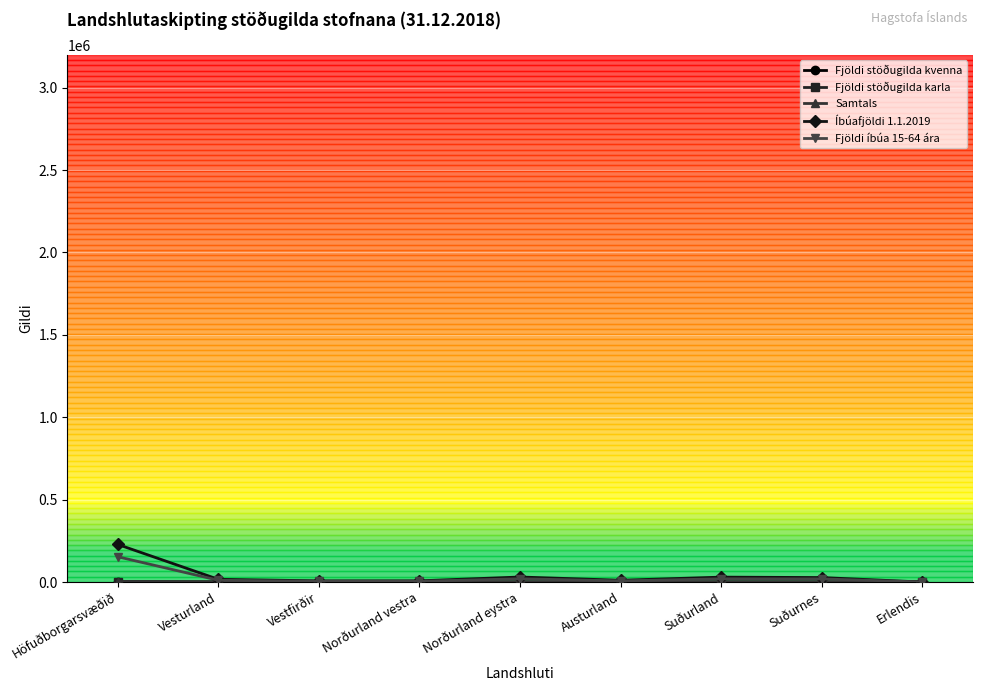

Which series has the largest range (max minus min)?

Íbúafjöldi 1.1.2019